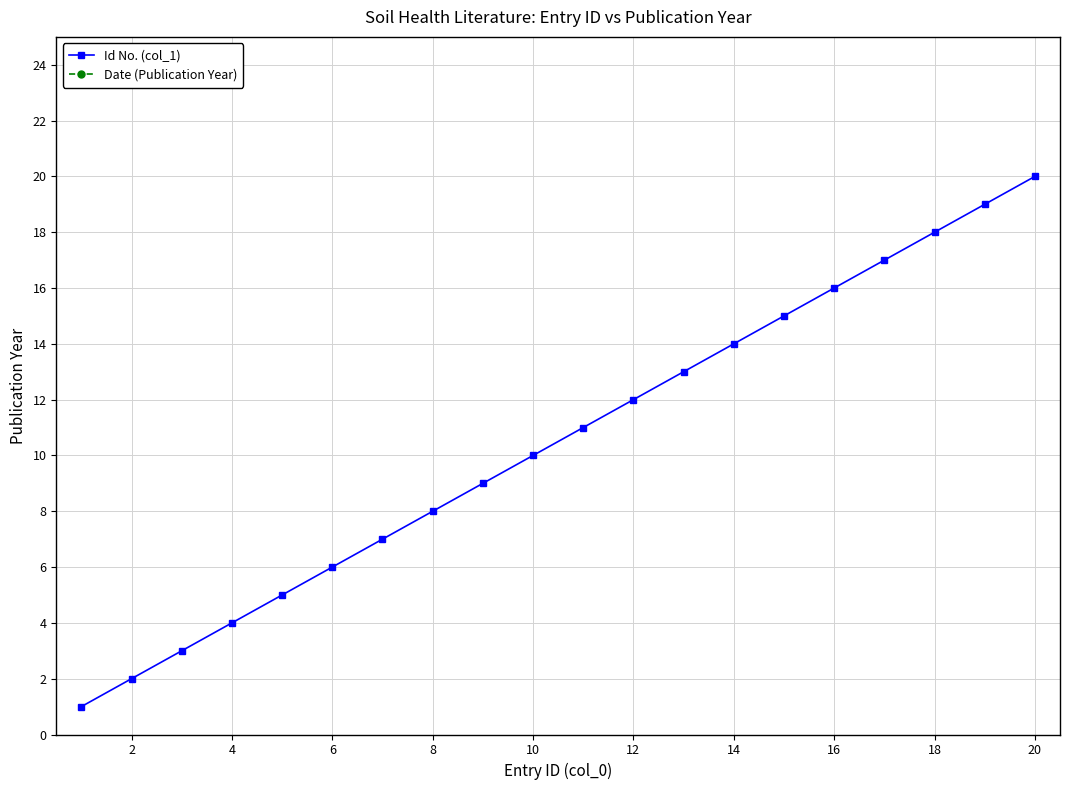

The value of Id No. (col_1) at 4 is 7. True or false?

False